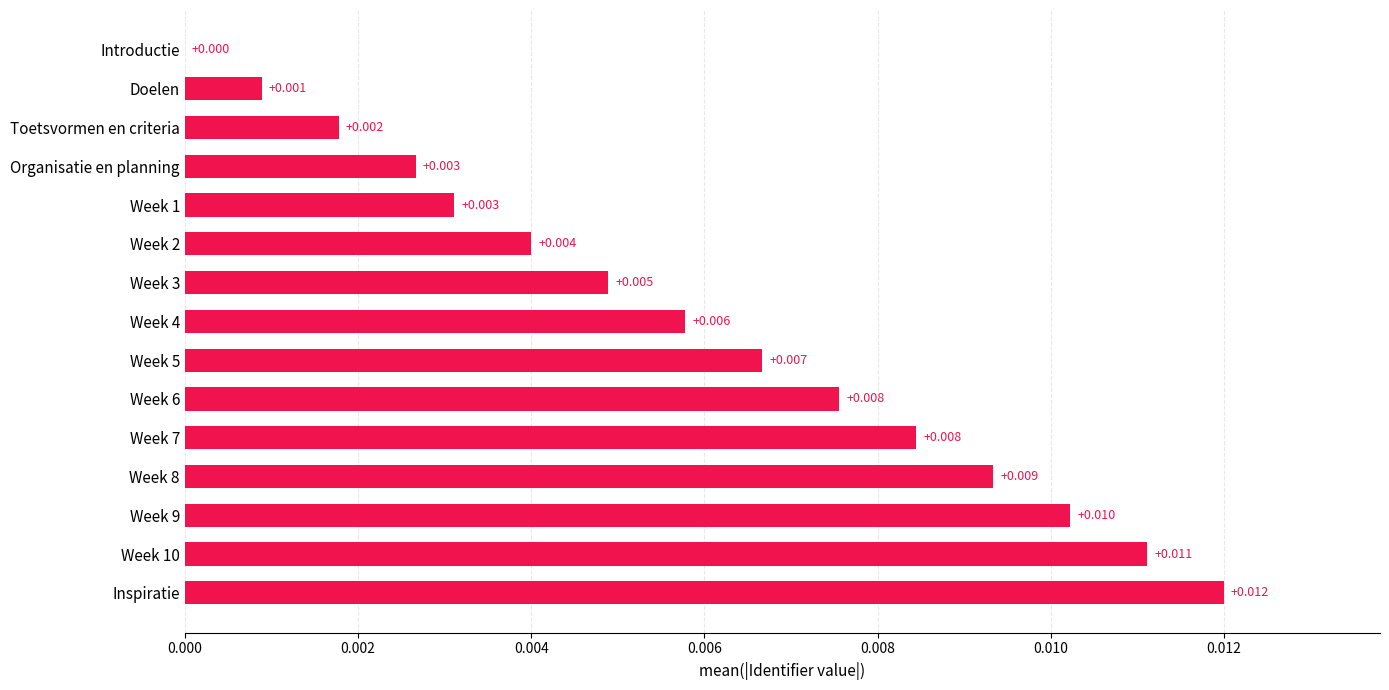

At which label is the value closest to 0?

Introductie